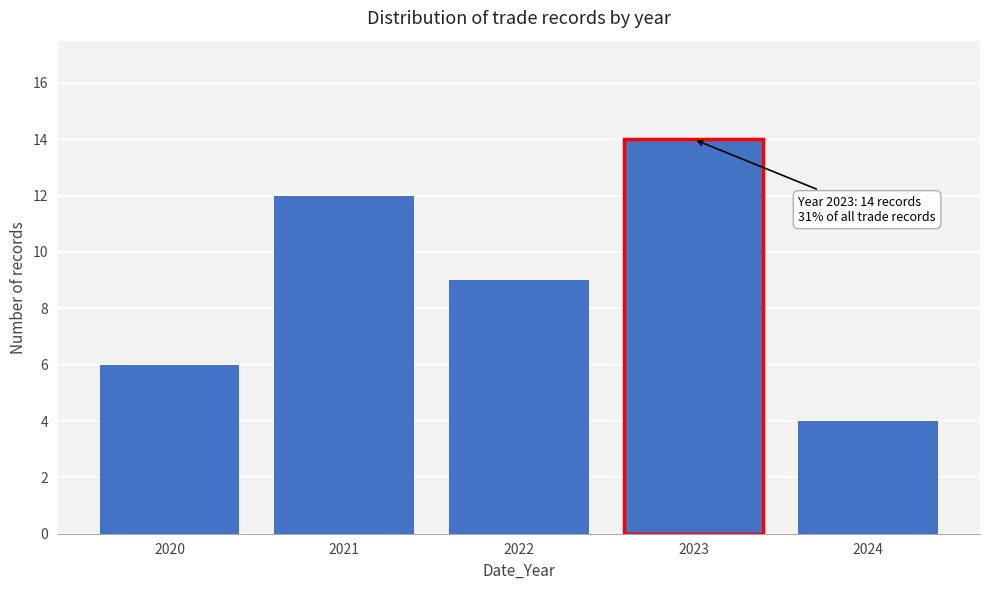

Reading left to right, extract all data points from this chart.

6	12	9	14	4